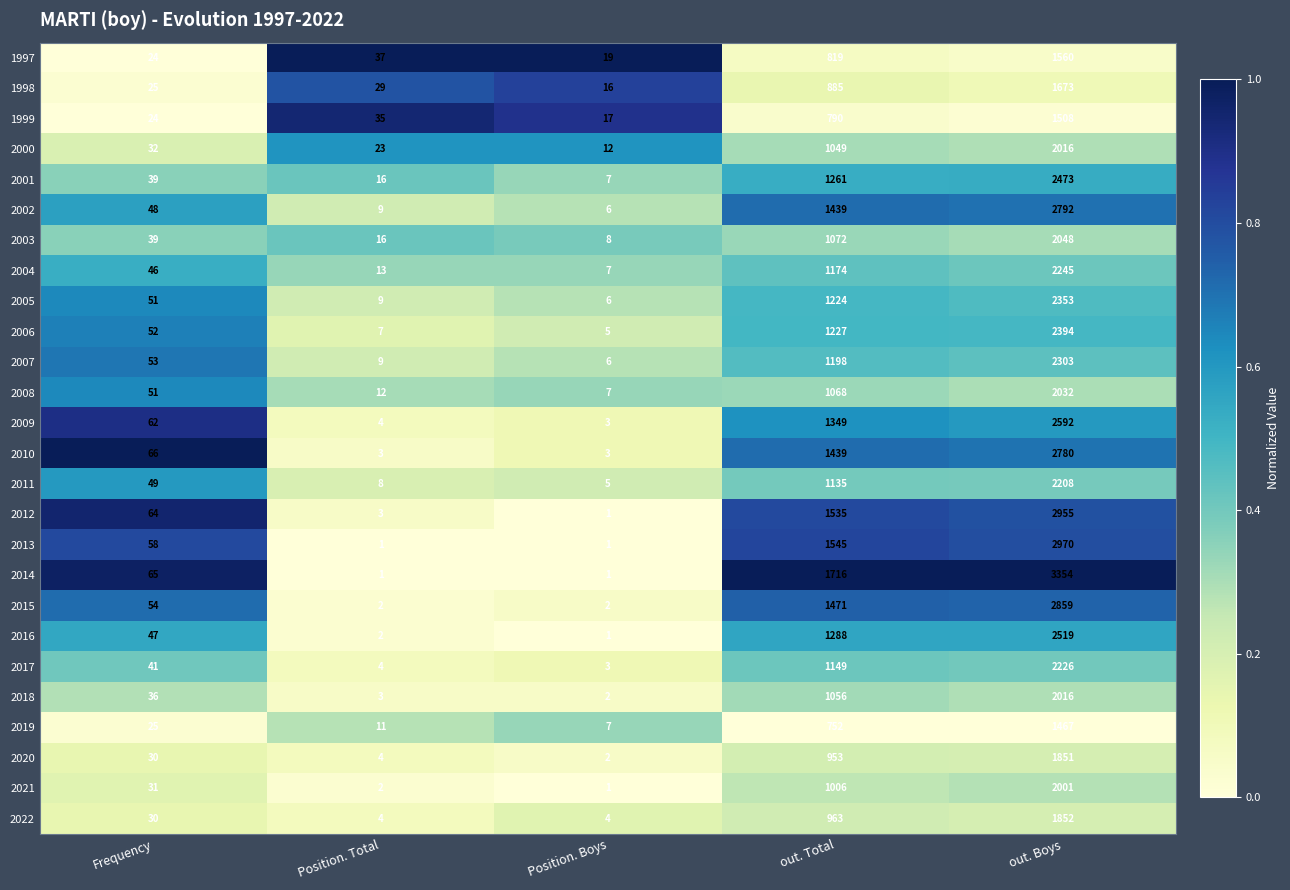

Rank the categories by 1997 value from highest to lowest.

out. Boys, out. Total, Position. Total, Frequency, Position. Boys